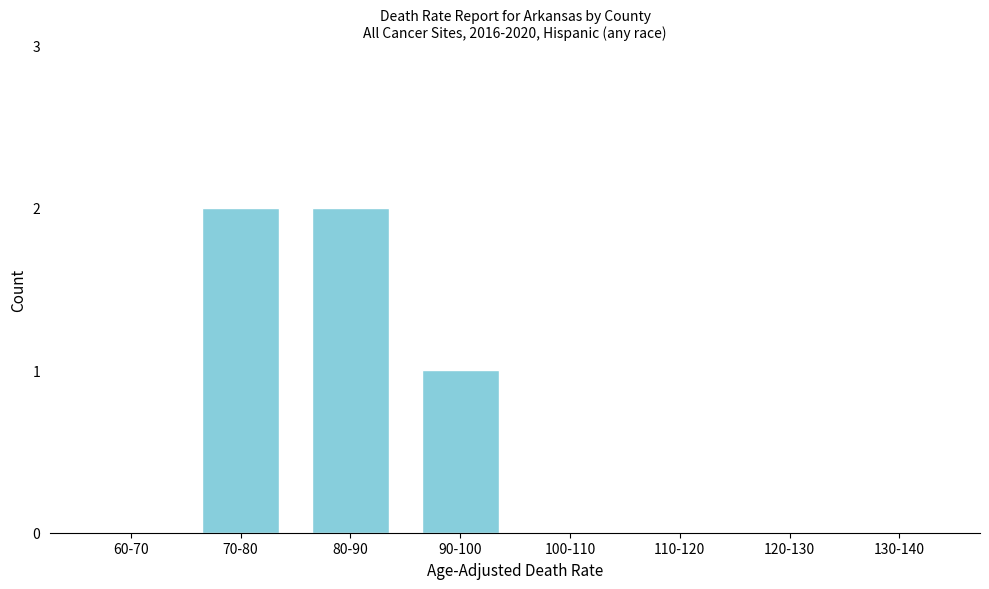

Reading right to left, list all the values displayed in this chart.

130-140=0	120-130=0	110-120=0	100-110=0	90-100=1	80-90=2	70-80=2	60-70=0